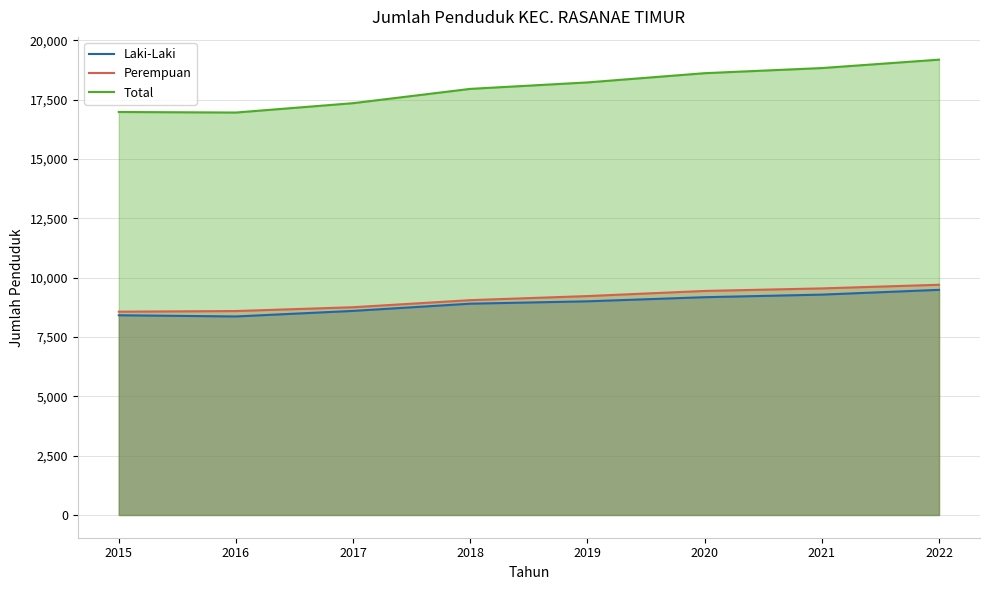

Rank the series at 2016 from highest to lowest value.

Total, Perempuan, Laki-Laki